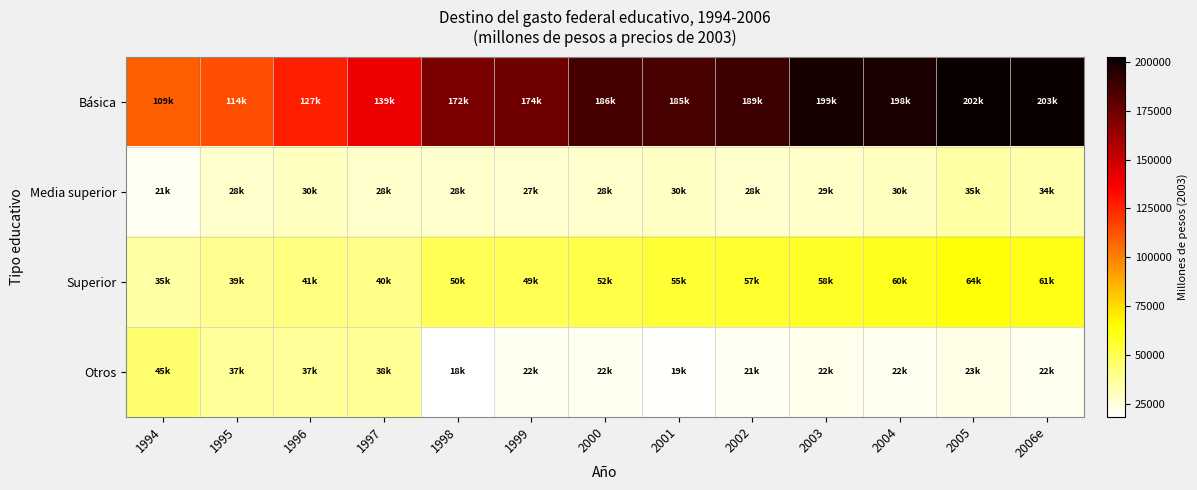

Reading right to left, extract all data points from this chart.

Básica: 2006e=202676.9	2005=202290.5	2004=197658.2	2003=198578.6	2002=188838.2	2001=185260.9	2000=185799.0	1999=174005.9	1998=171677.3	1997=139278.4	1996=126692.2	1995=113696.1	1994=109380.4
Media superior: 2006e=33844.3	2005=35197.7	2004=29944.6	2003=28865.0	2002=28213.5	2001=29708.5	2000=27570.4	1999=27286.0	1998=27614.3	1997=28277.0	1996=29934.0	1995=27992.0	1994=20890.8
Superior: 2006e=61050.7	2005=64156.3	2004=59560.1	2003=58114.0	2002=56833.3	2001=55225.1	2000=51790.0	1999=49404.6	1998=49578.7	1997=40456.3	1996=41402.6	1995=39055.7	1994=35267.4
Otros: 2006e=21518.4	2005=22943.7	2004=21635.6	2003=21848.9	2002=20773.2	2001=19150.3	2000=21636.7	1999=21776.9	1998=18195.3	1997=37989.6	1996=37026.1	1995=37299.0	1994=45258.0